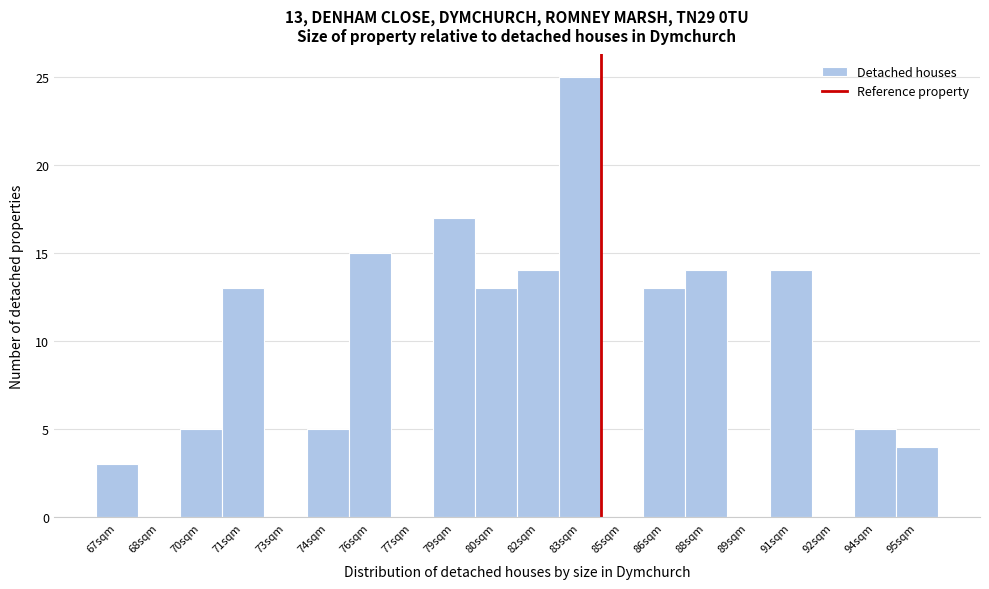

Reading left to right, list all the values displayed in this chart.

67sqm=3	68sqm=0	70sqm=5	71sqm=13	73sqm=0	74sqm=5	76sqm=15	77sqm=0	79sqm=17	80sqm=13	82sqm=14	83sqm=25	85sqm=0	86sqm=13	88sqm=14	89sqm=0	91sqm=14	92sqm=0	94sqm=5	95sqm=4